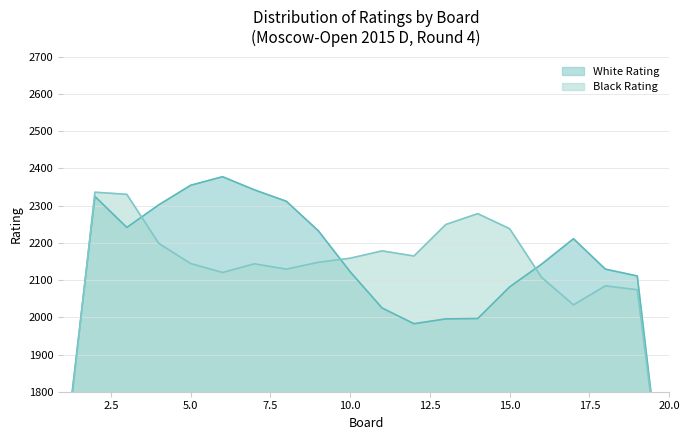

Between 14 and 16, which series saw the biggest shift?

Black Rating